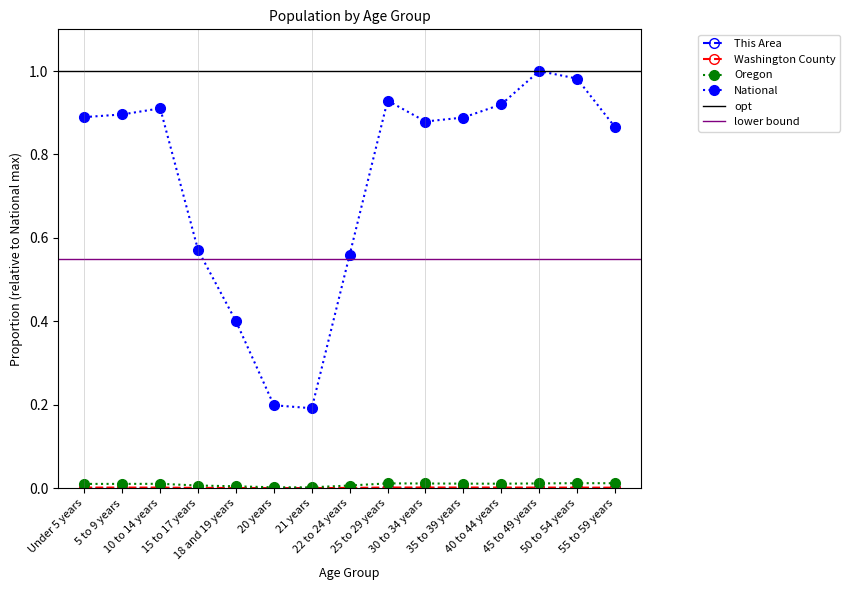

True or false: Oregon and This Area cross at least once.

False